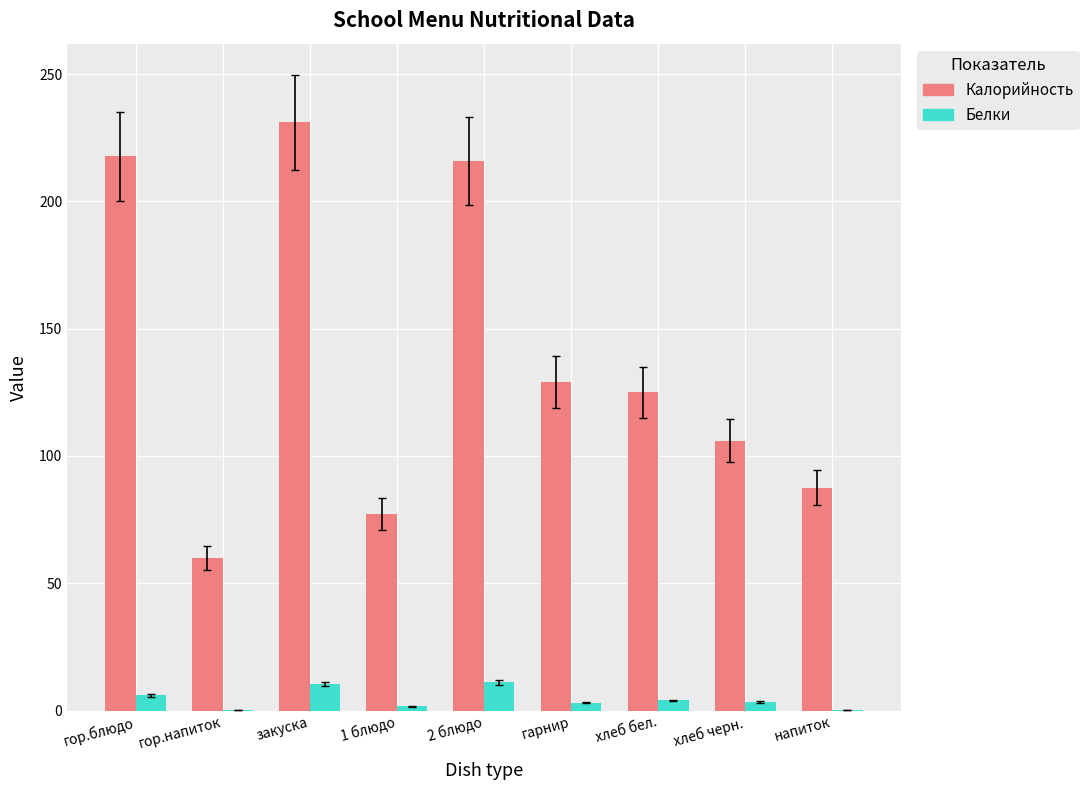

Count the number of categories in the chart.

9